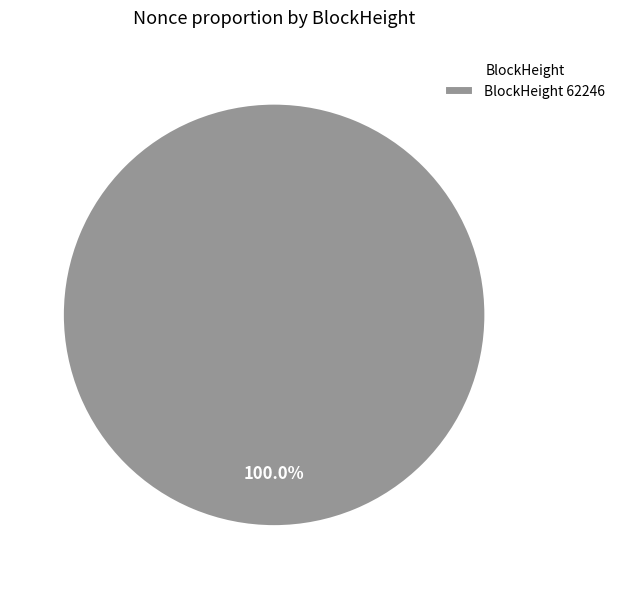

Rank the categories by value from highest to lowest.

BlockHeight 62246